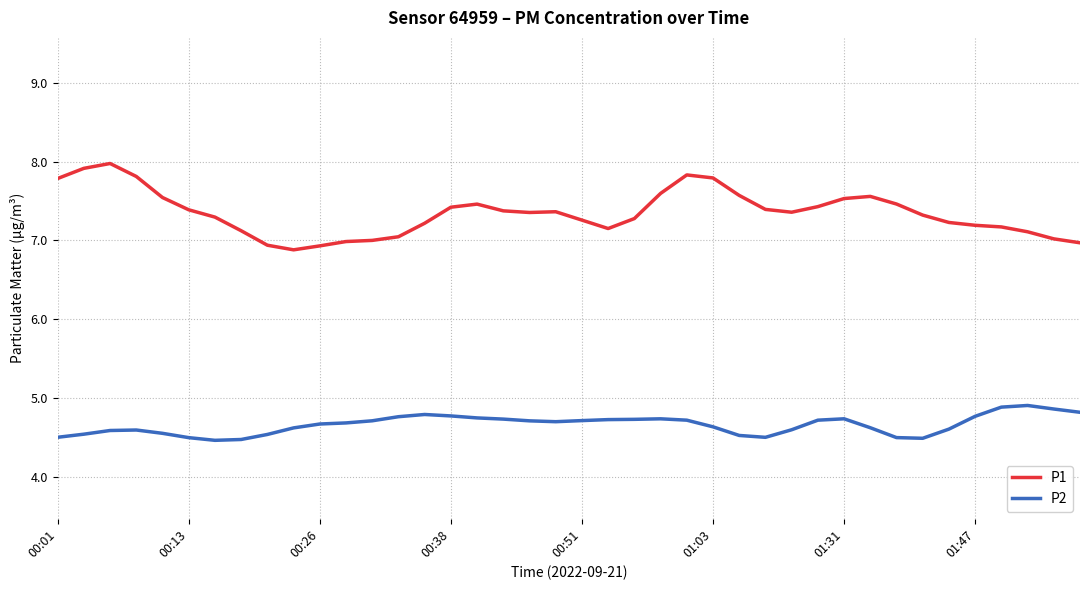

Which series has the largest total across all categories?

P1